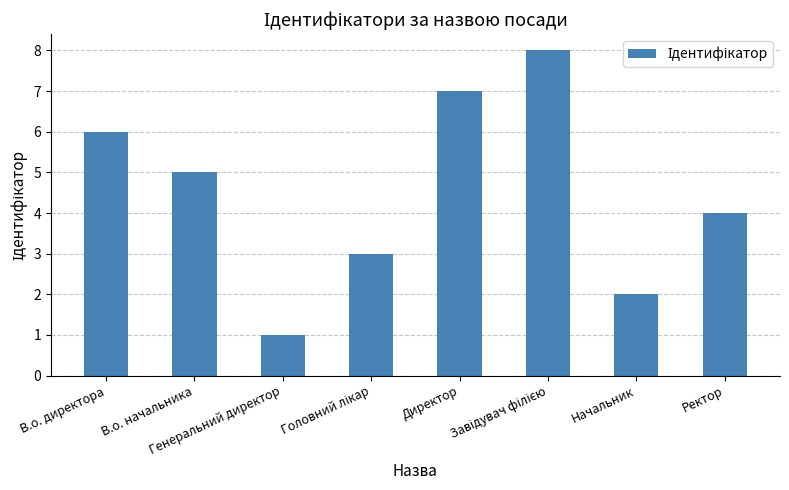

Reading left to right, list all the values displayed in this chart.

6	5	1	3	7	8	2	4